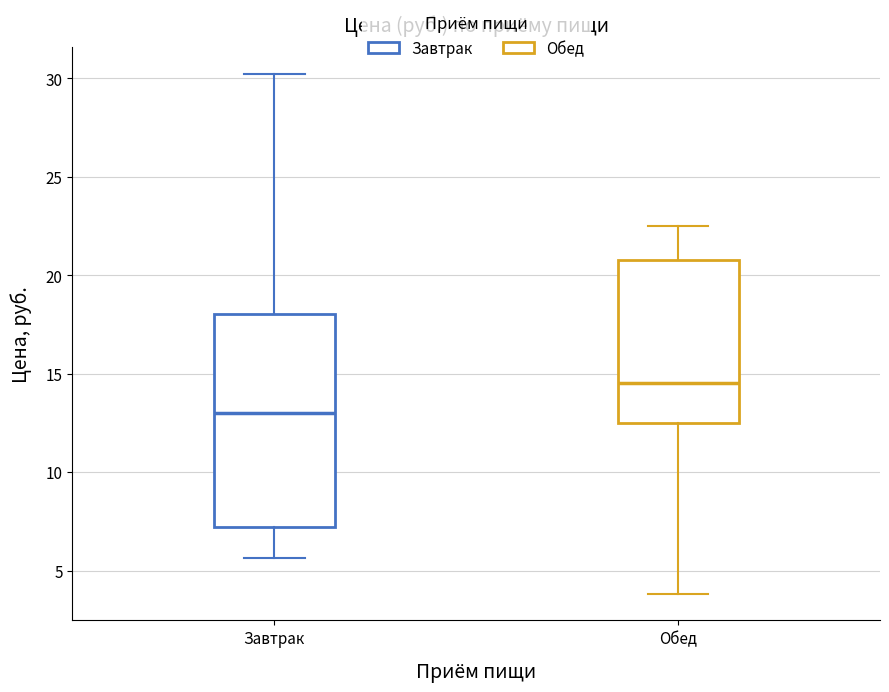

Which box is the tallest, from its lower edge to its upper edge?

Завтрак